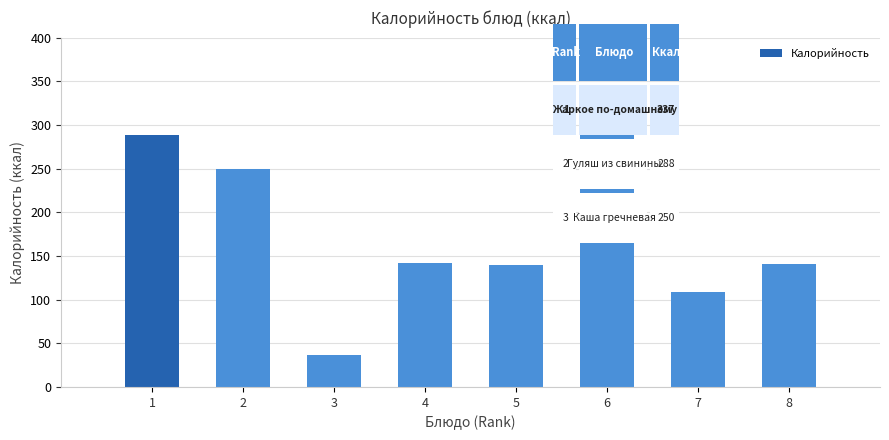

Are the bars horizontal?

No